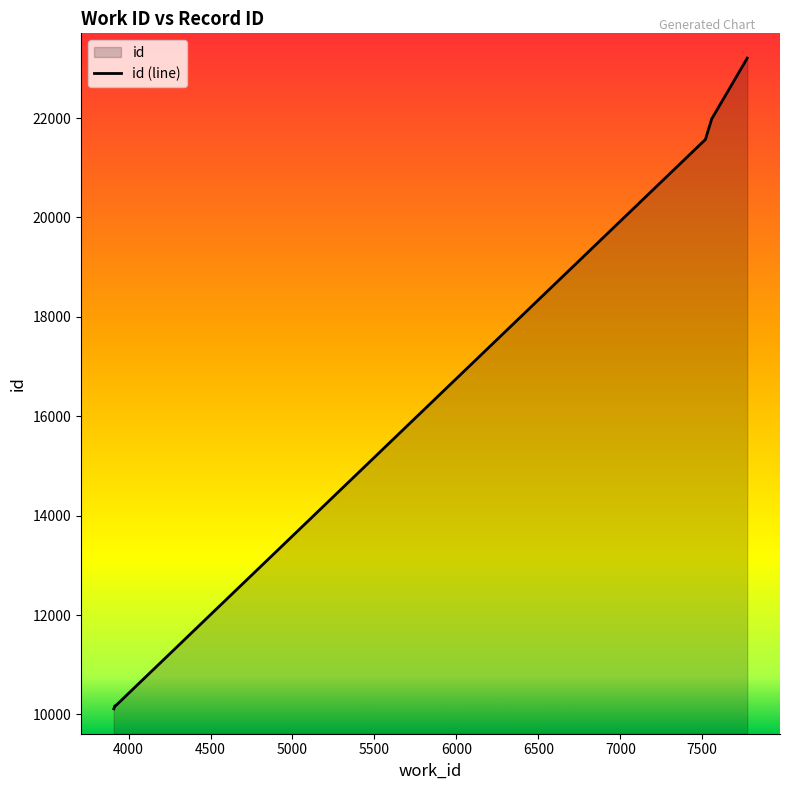

True or false: the data shows 16113 at 4500.

False